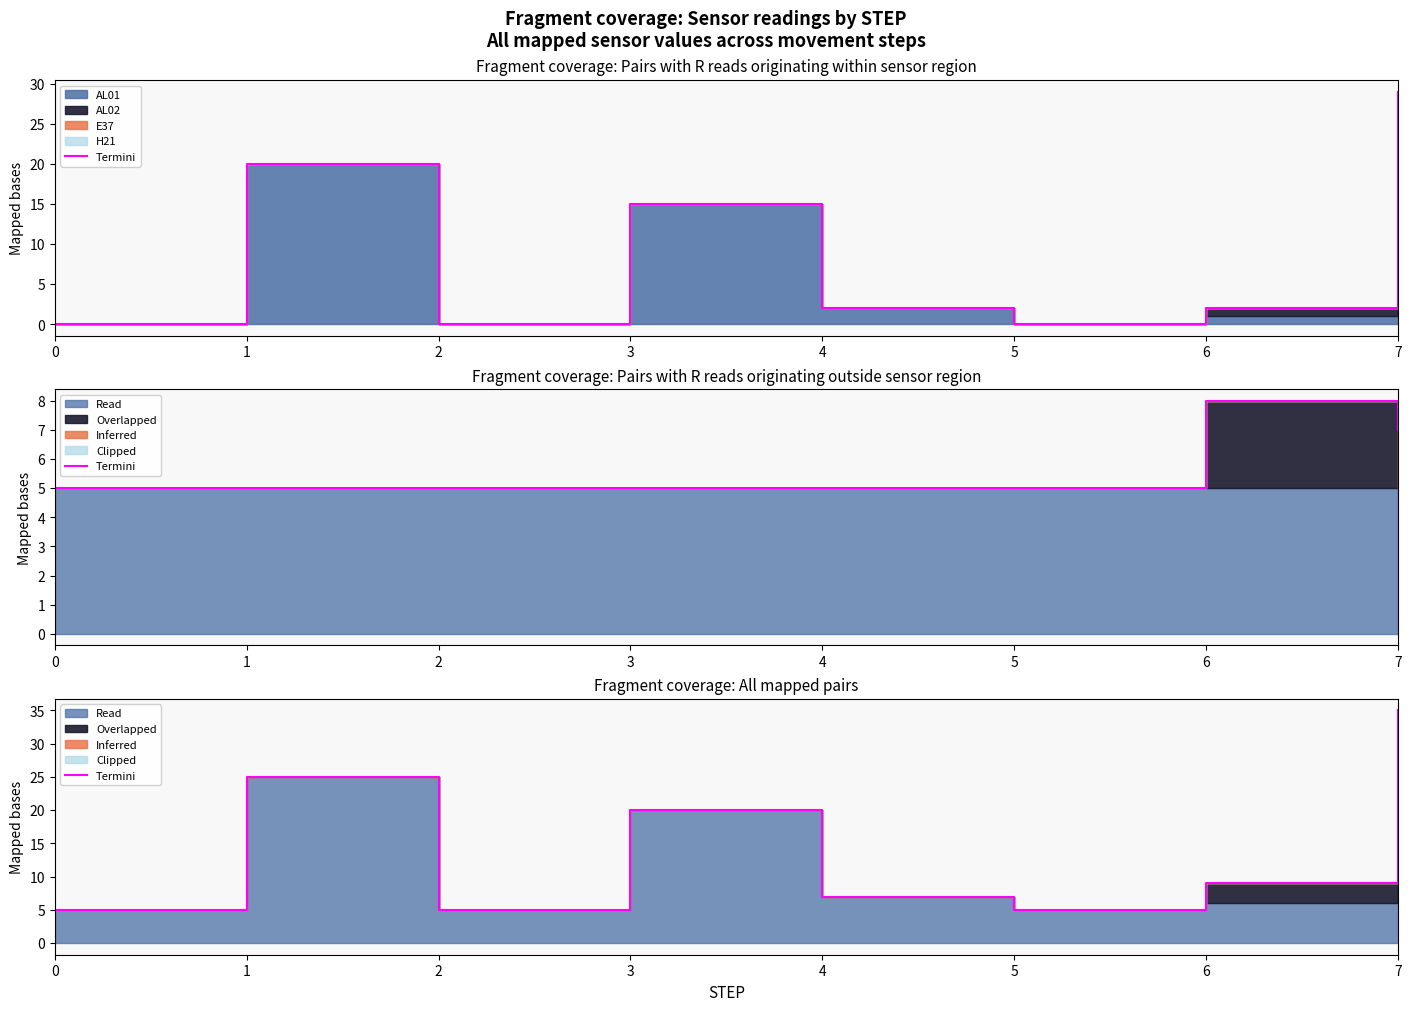

How many data points are less than 9?

4